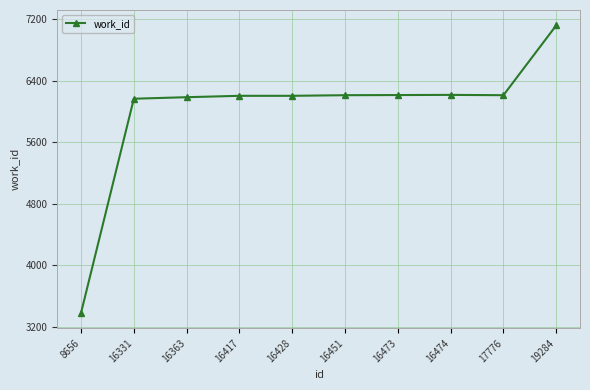

What is the change in value from 16331 to 16474?

+50